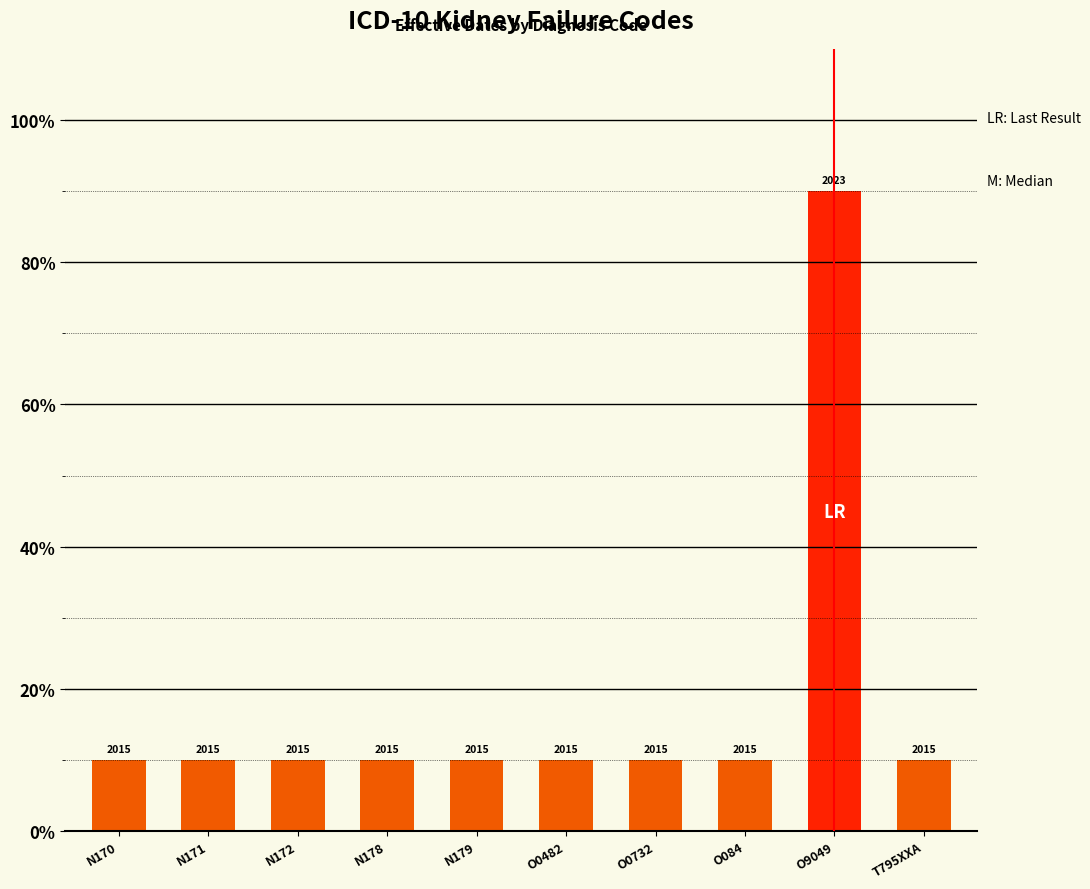

Does the chart contain any negative values?

No